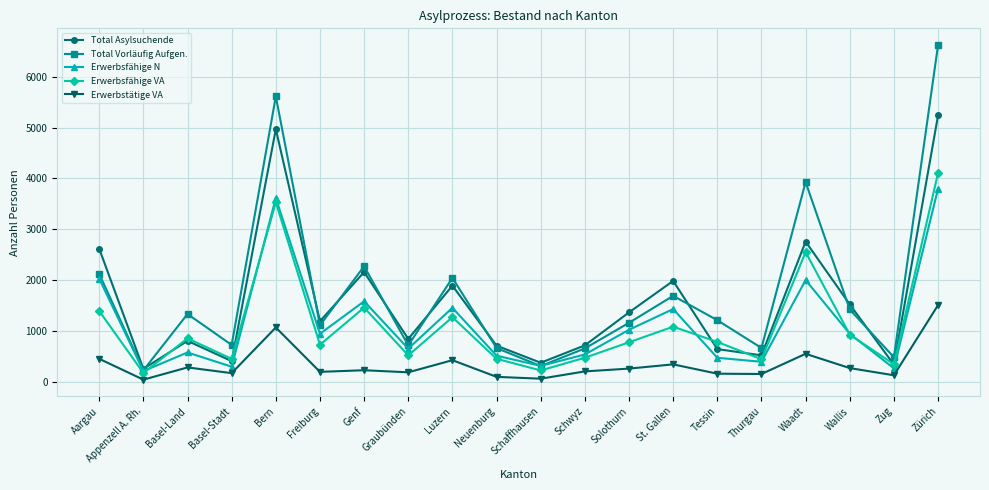

What is the difference between the highest and lowest values at Appenzell A. Rh.?

212